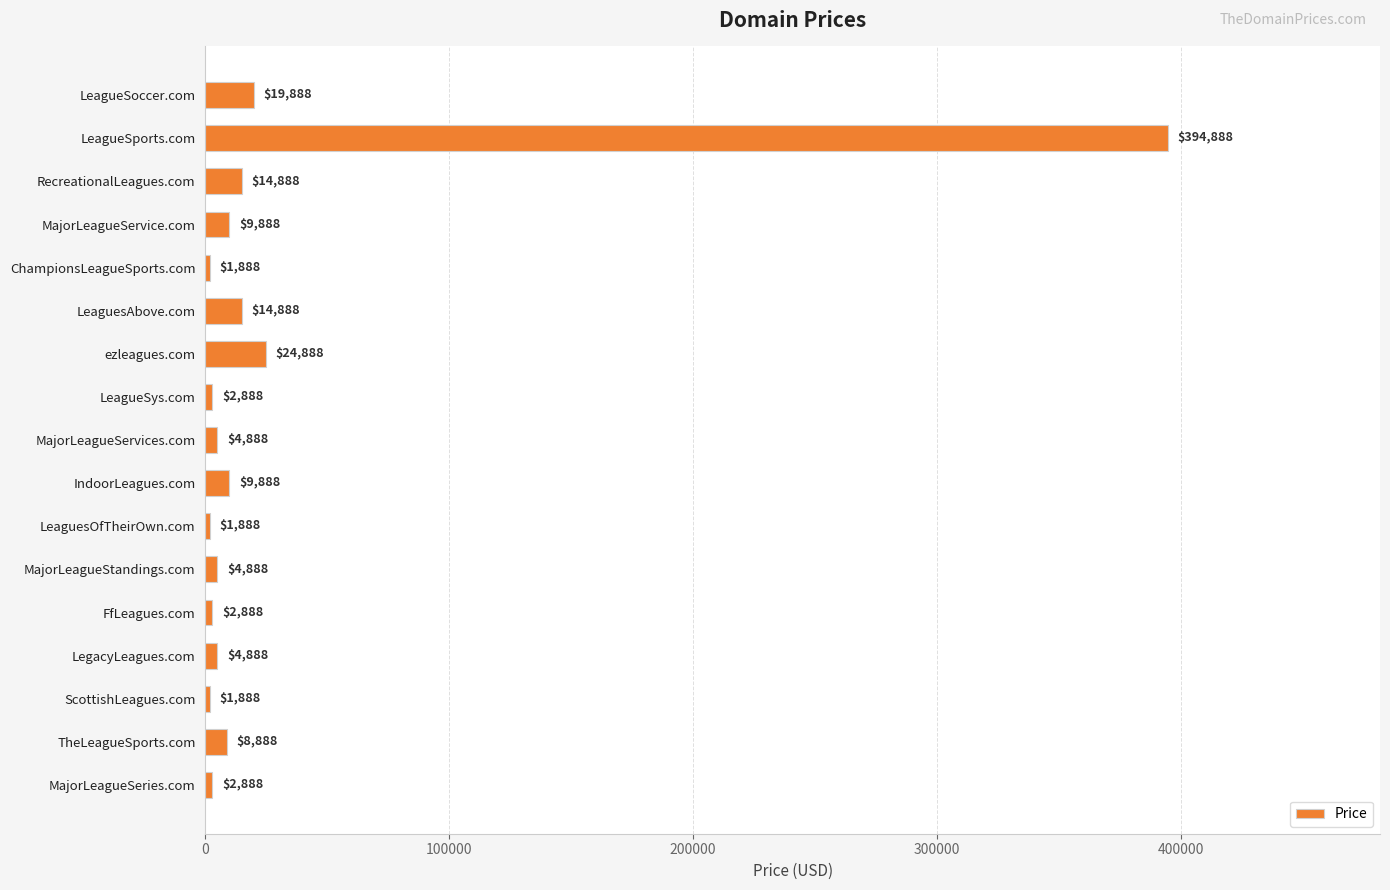

The chart shows a value of 8888 at TheLeagueSports.com. True or false?

True